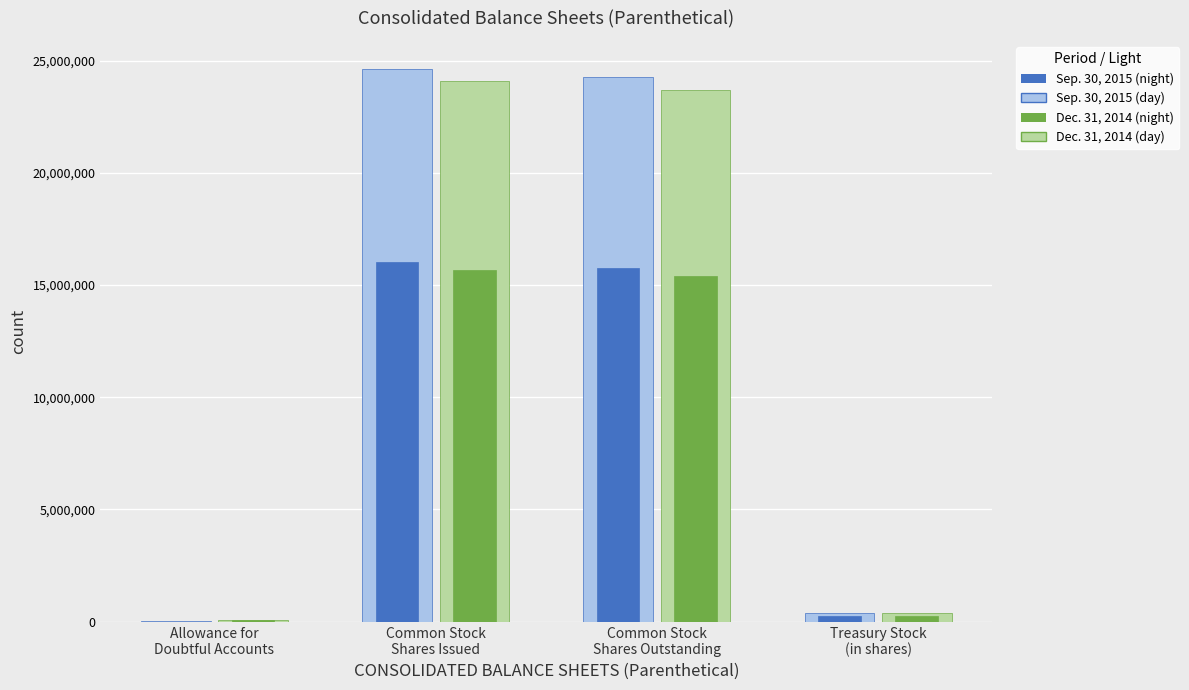

Are the bars grouped side by side (vs. stacked)?

Yes